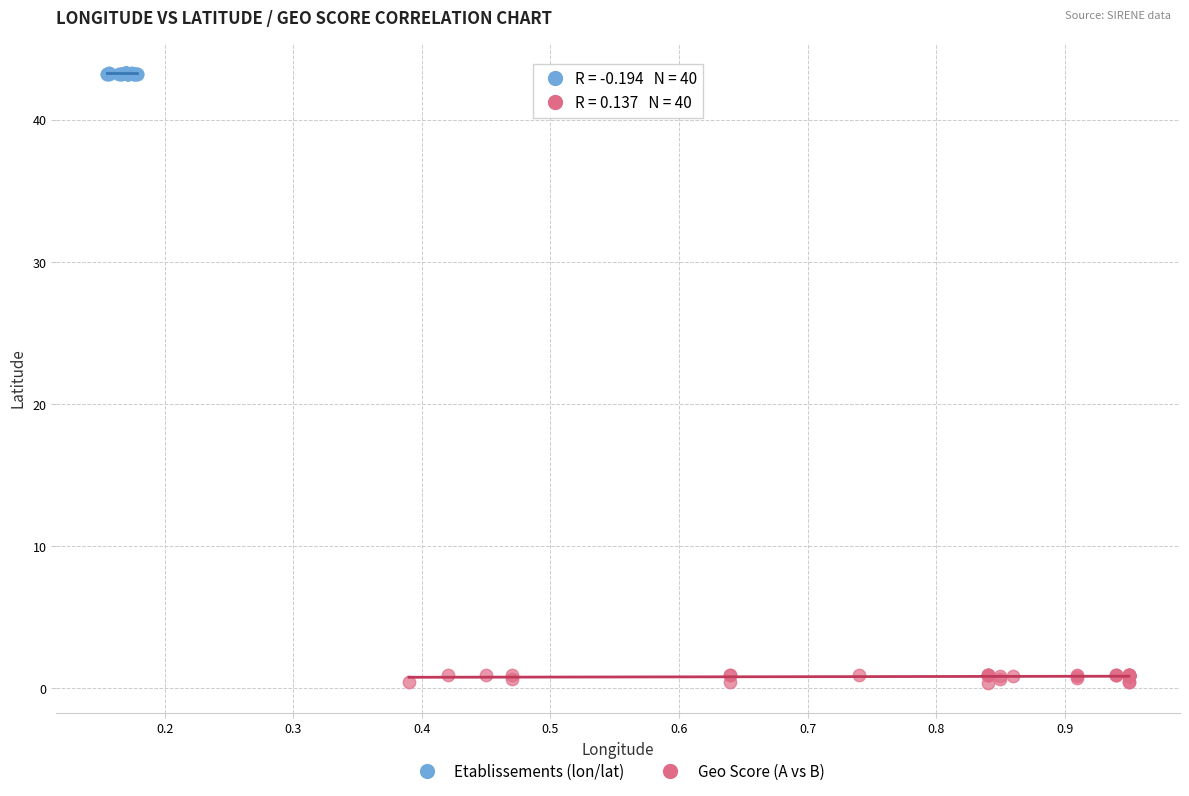

Which series contains the lowest Y value?

Geo Score (A vs B)